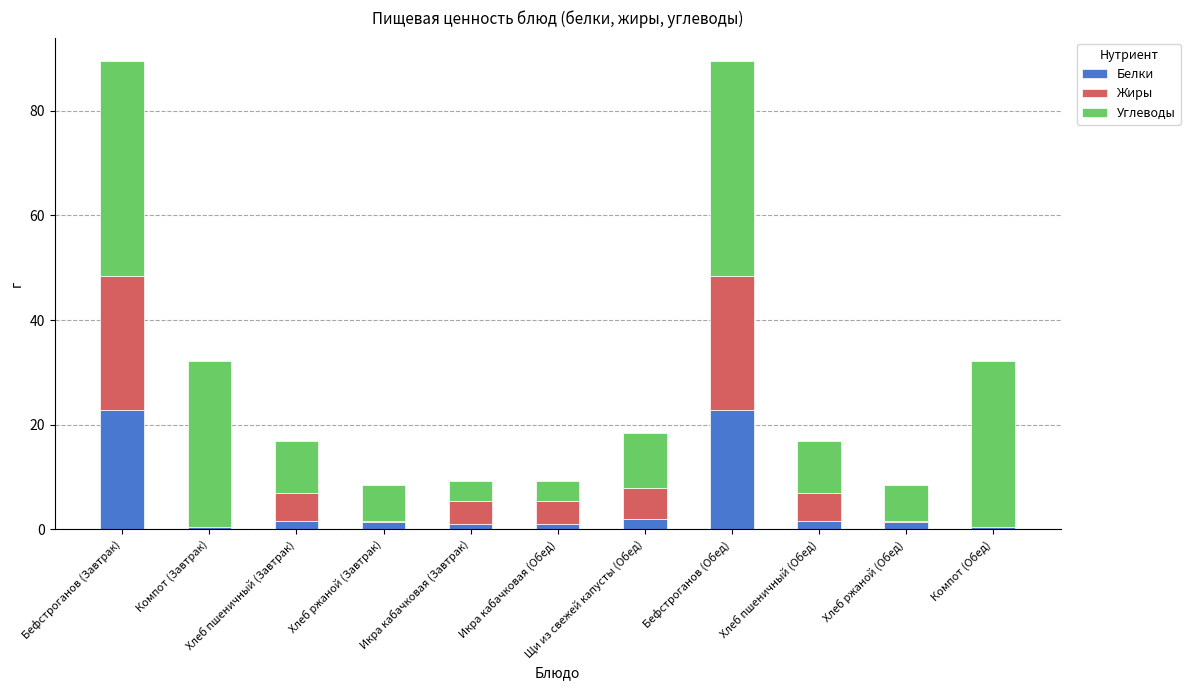

What is the highest value of the Белки series?

22.9